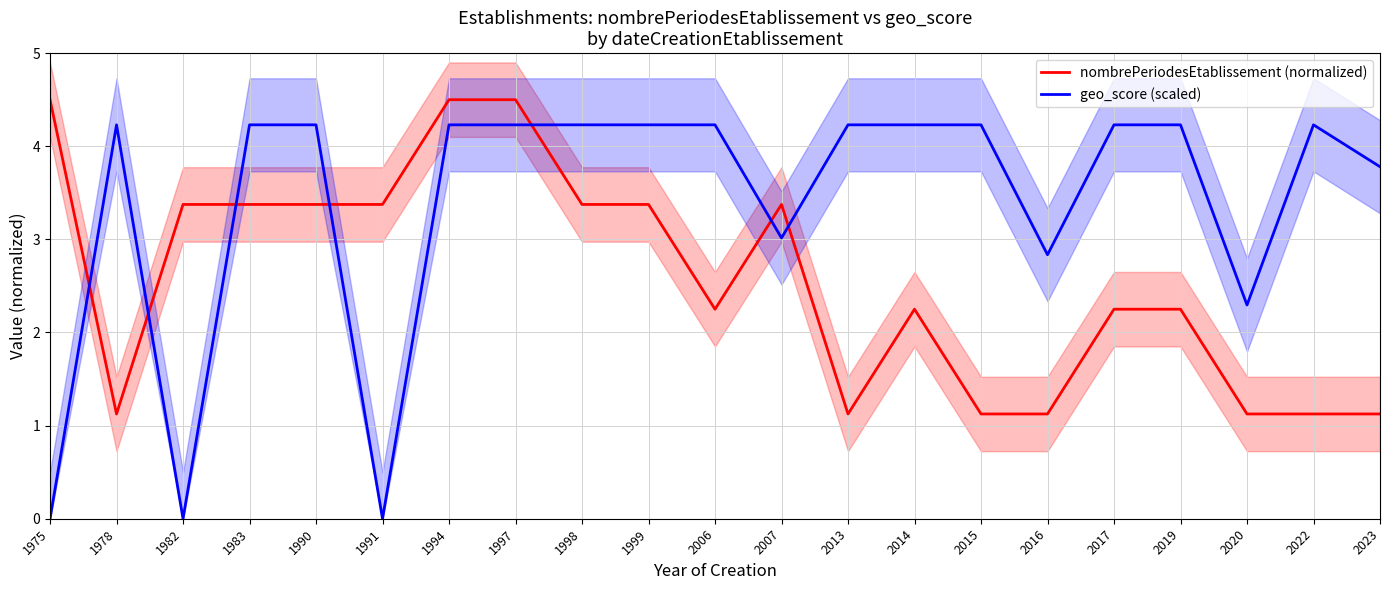

What is the value of the nombrePeriodesEtablissement (normalized) point at the 10th from the left?

3.4